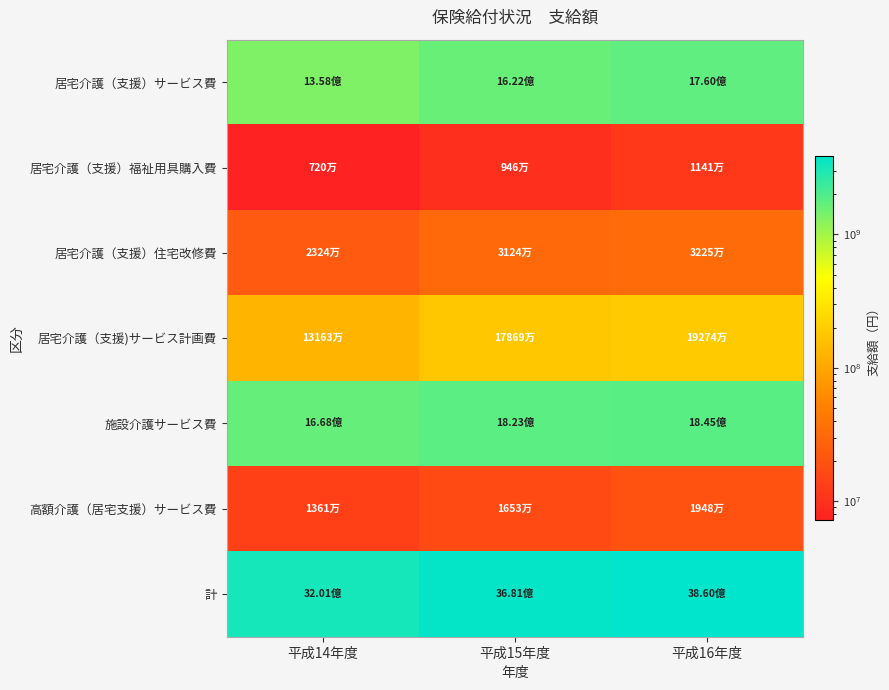

Which has a higher value, 平成14年度 or 平成15年度?

平成15年度